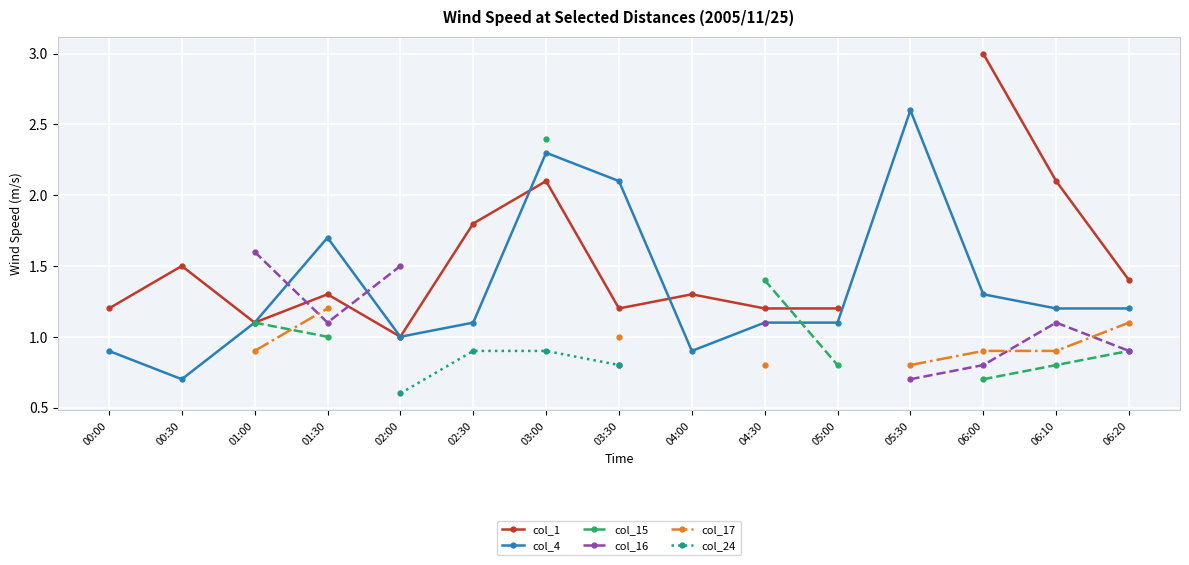

True or false: col_16 and col_15 intersect in this chart.

False